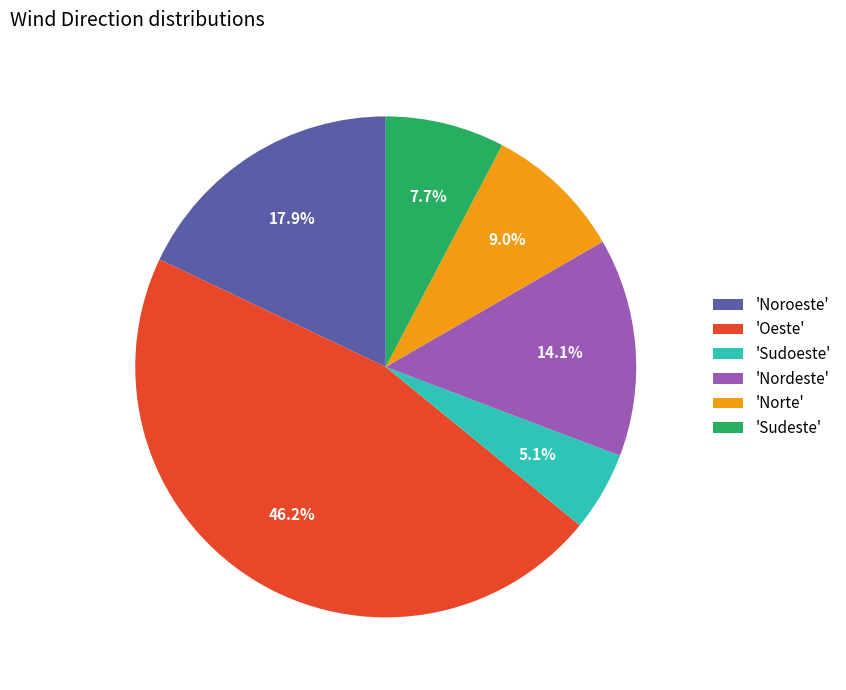

Between 'Oeste' and 'Nordeste', which is larger?

'Oeste'